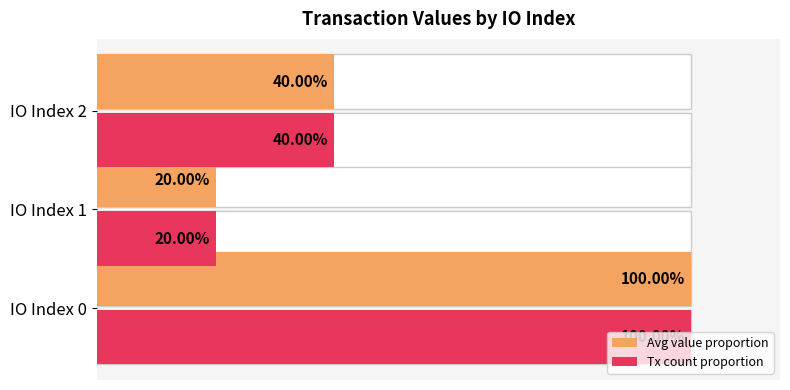

Reading left to right, what are all the values shown in this chart?

Avg value proportion: 100.0	20.0	40.0
Tx count proportion: 100.0	20.0	40.0